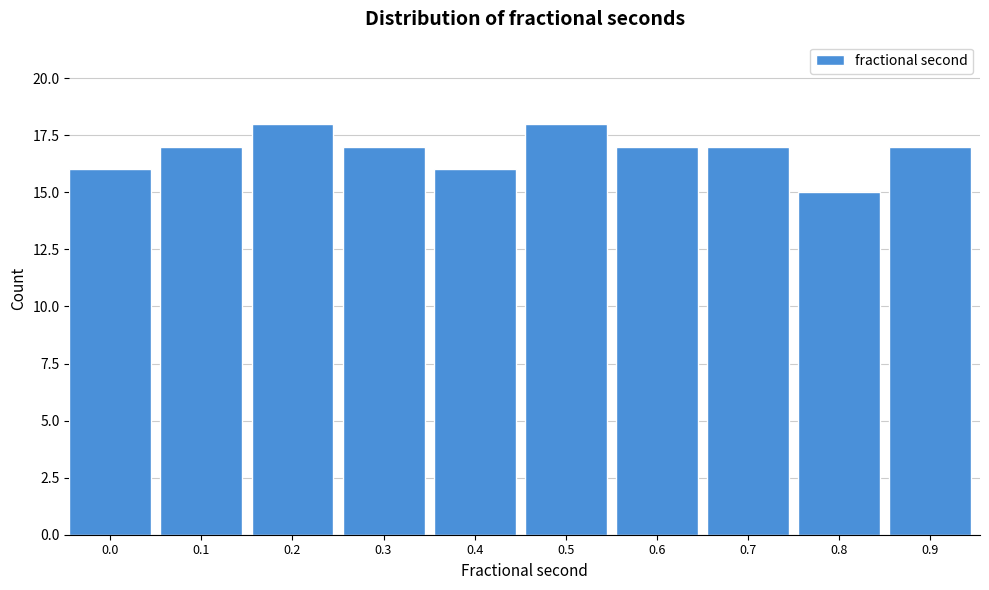

Reading left to right, extract all data points from this chart.

16	17	18	17	16	18	17	17	15	17